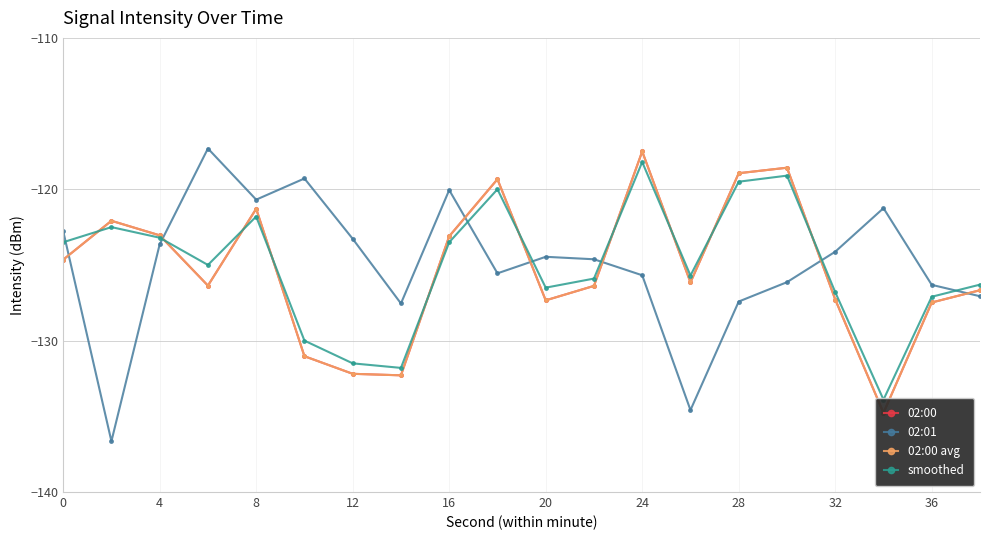

How many lines are shown in the chart?

4